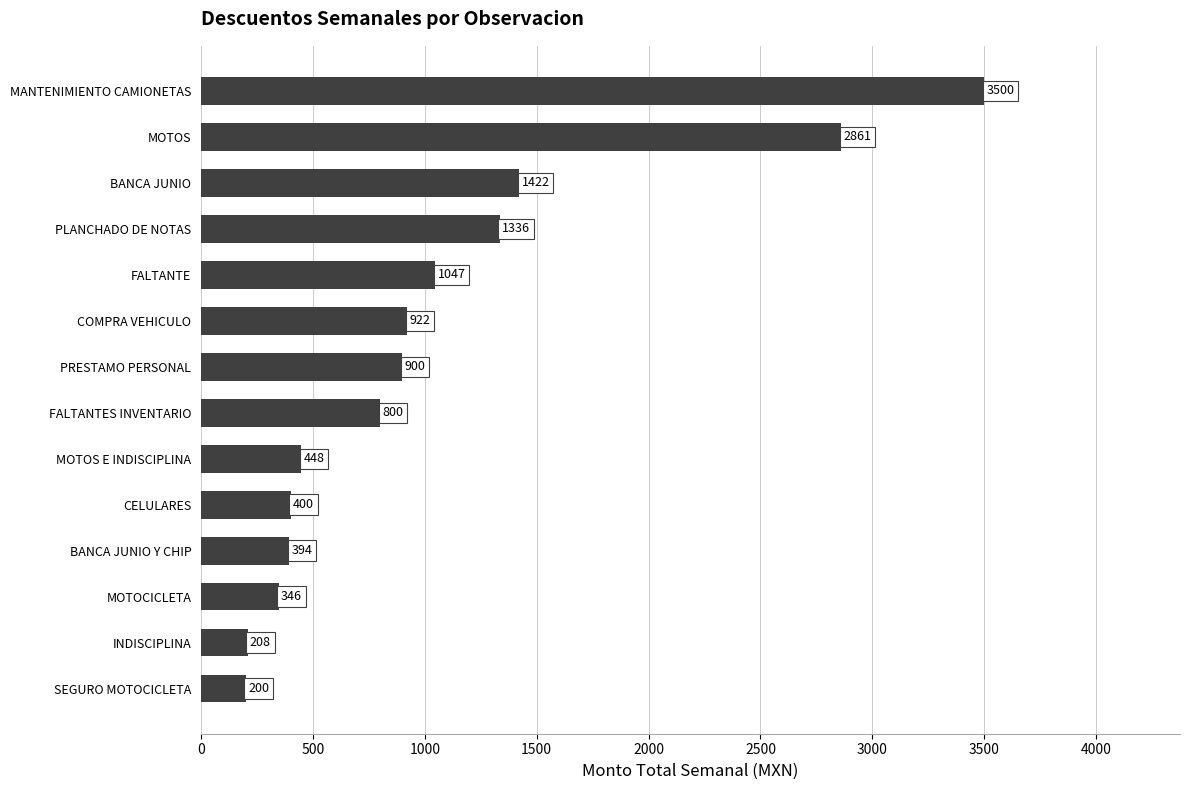

What is the difference between the maximum and minimum values?

3300.0